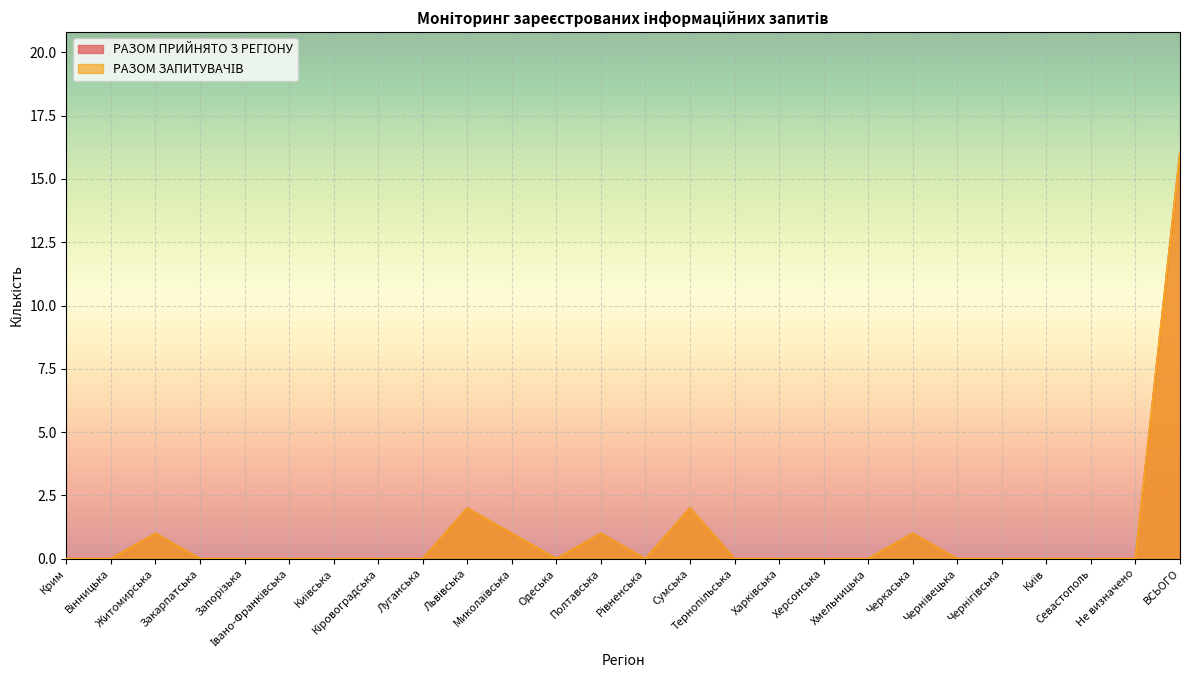

What is the label of the 5th point from the right?

Чернігівська